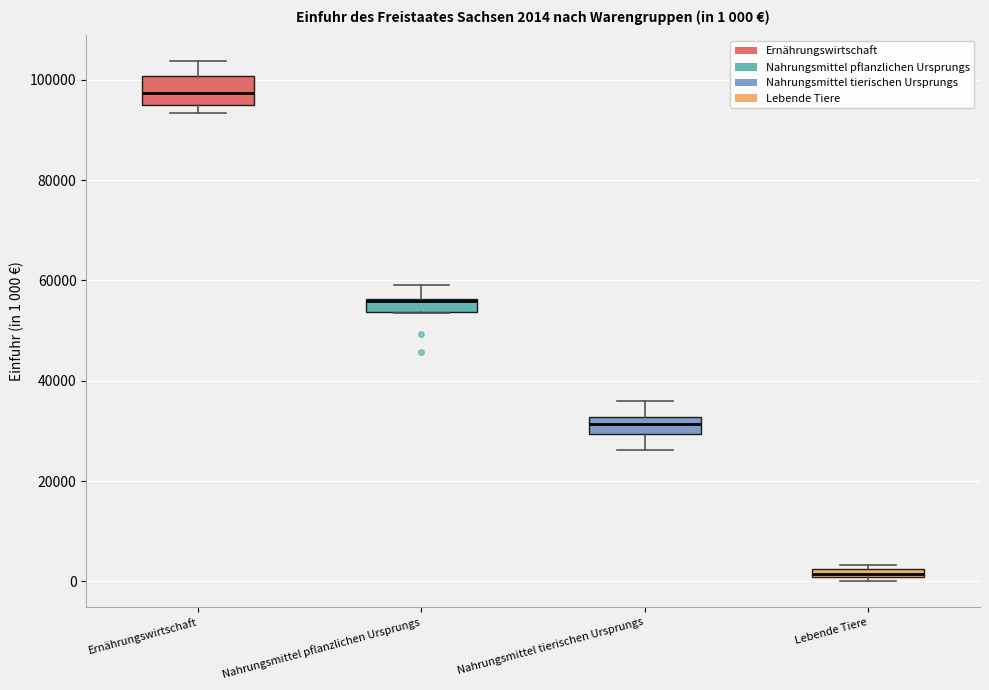

Comparing the boxes themselves (not the whiskers), which one is the tallest?

Ernährungswirtschaft